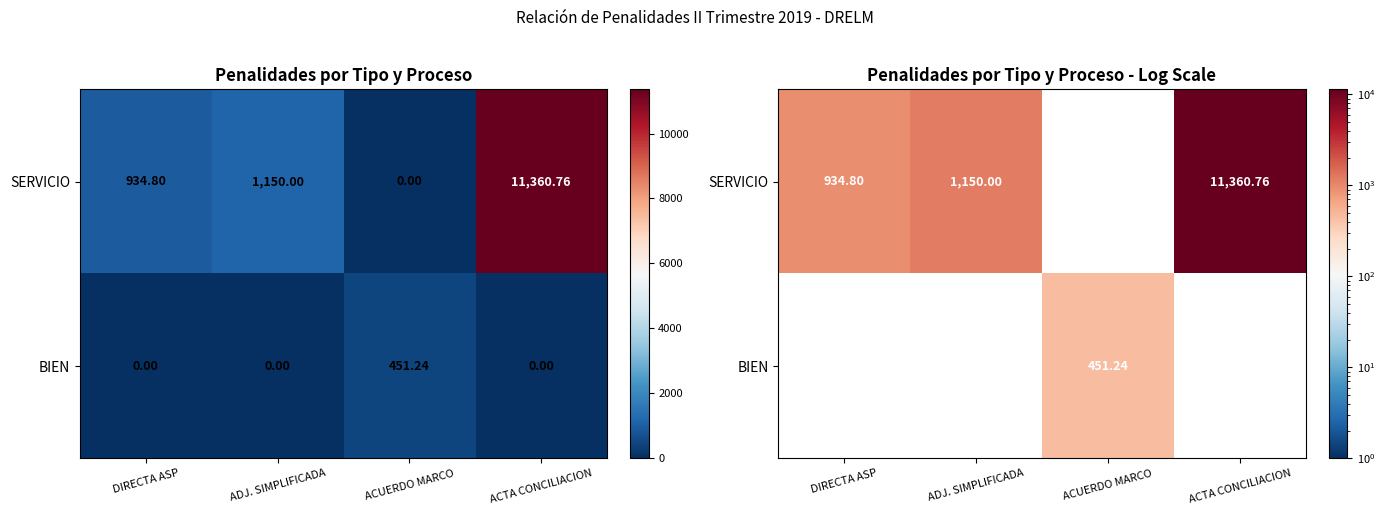

How many data points does each series have?

4